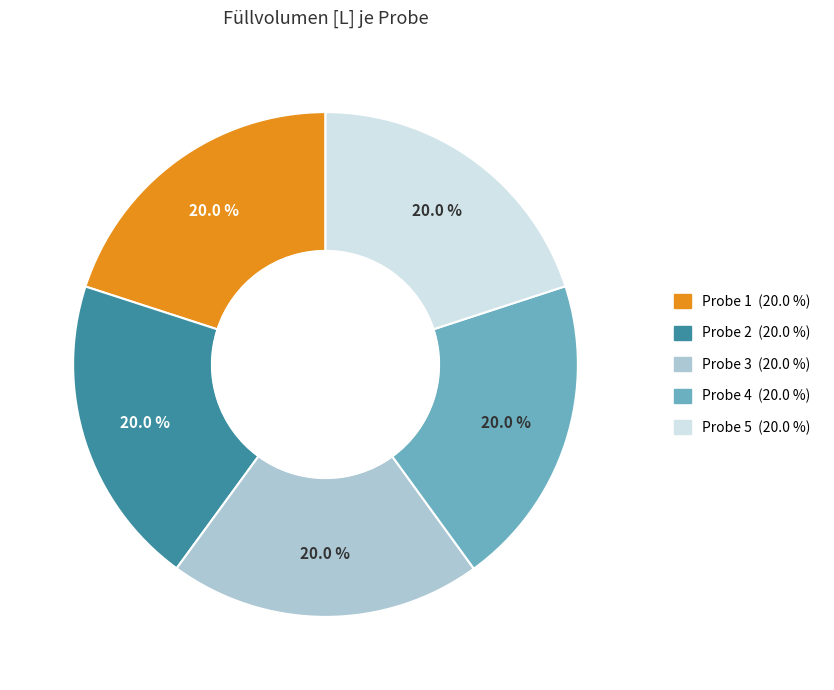

Is the sum of Probe 4 and Probe 1 greater than half?

No